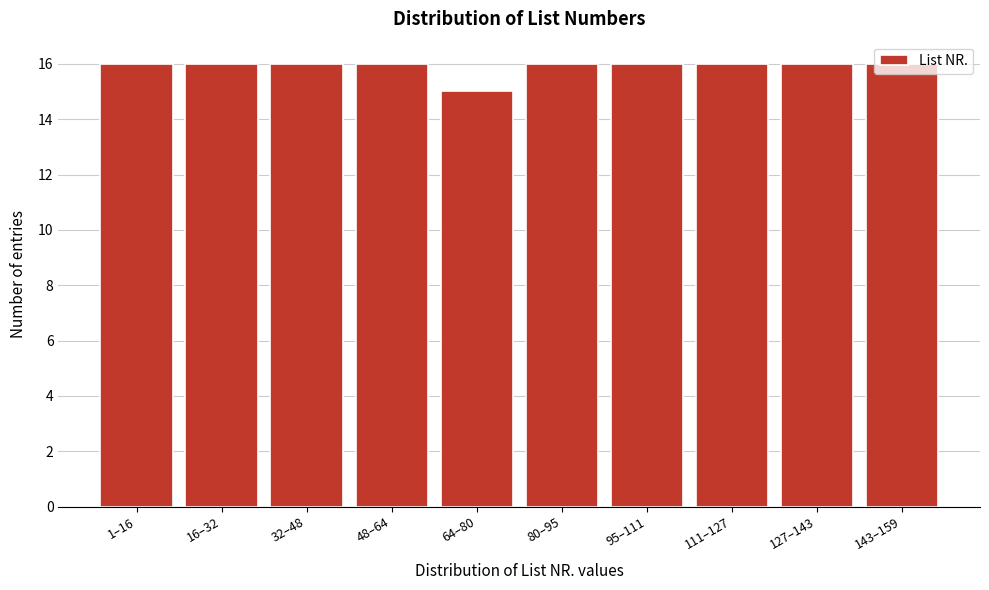

What is the ratio of the value at 111–127 to the value at 1–16?

1.0